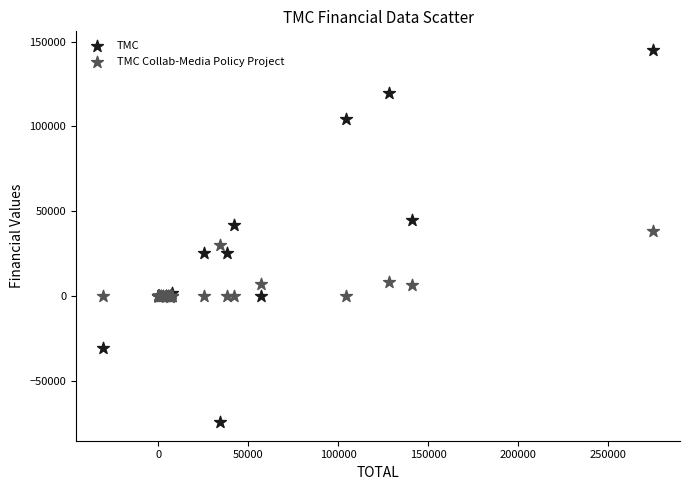

In the TMC series, what Y value is closest to 35481?

41991.4